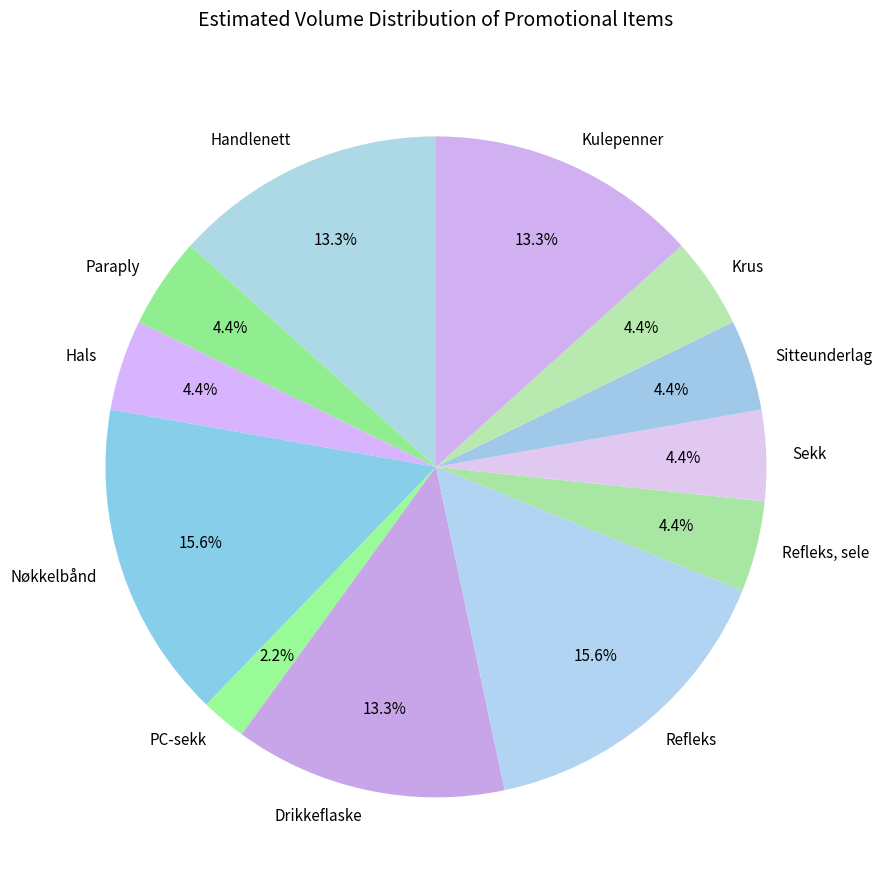

To the nearest percent, what percentage of the pie is Krus?

4%